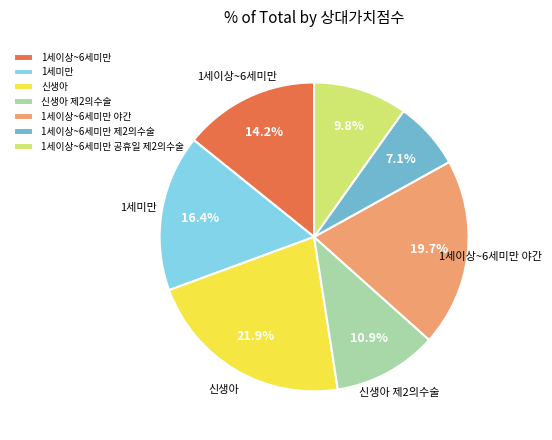

How many segments does this pie chart have?

7